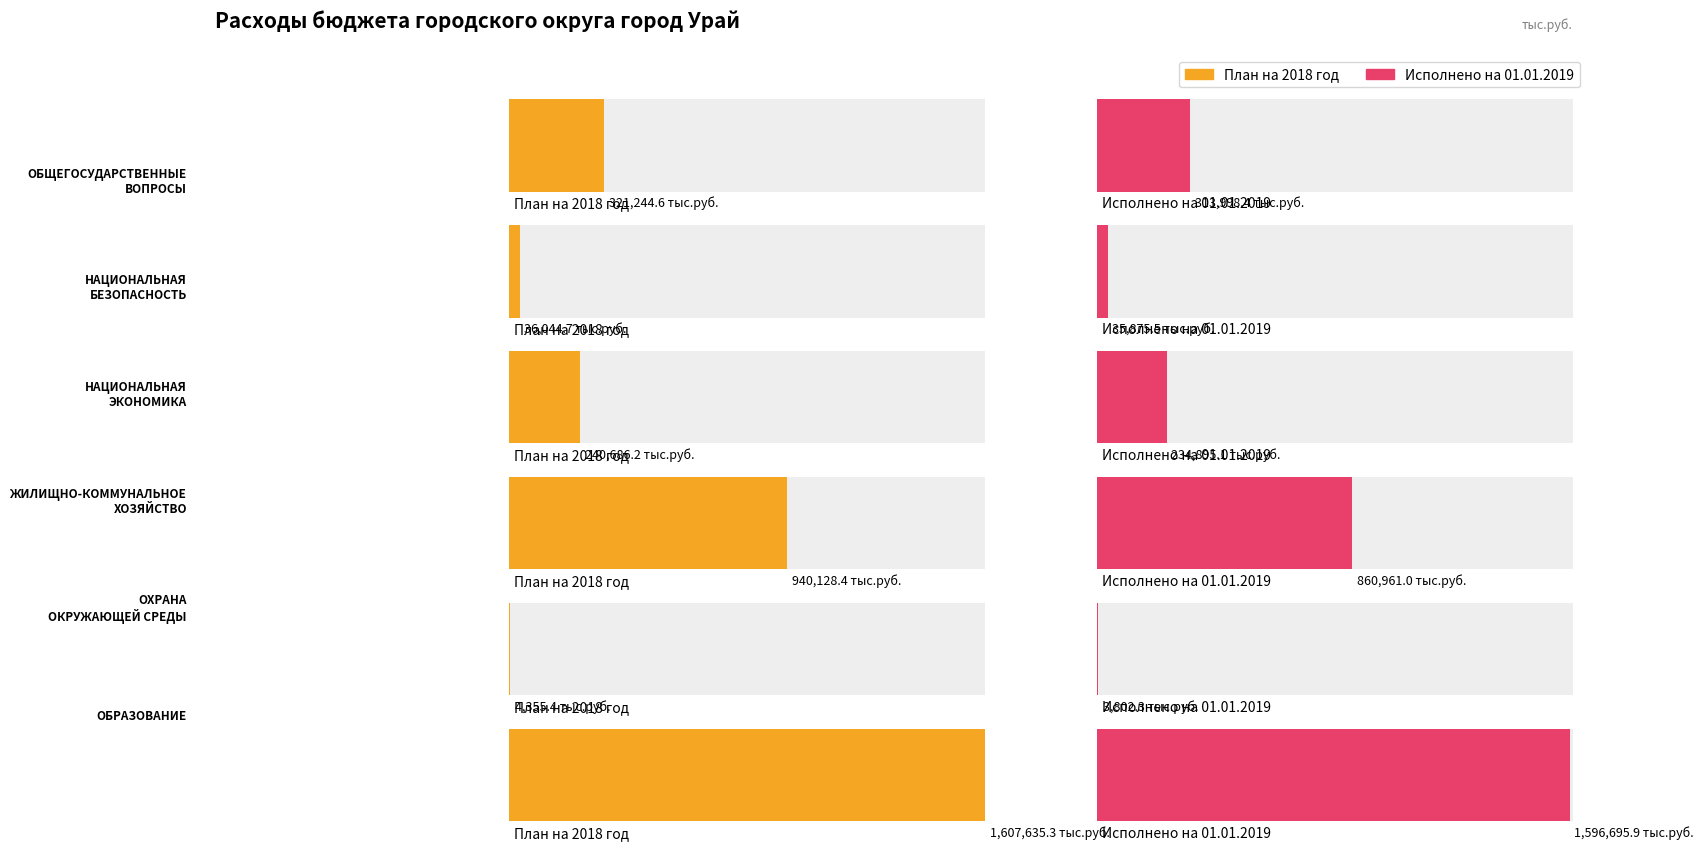

At how many categories does at least one series exceed 666483?

2